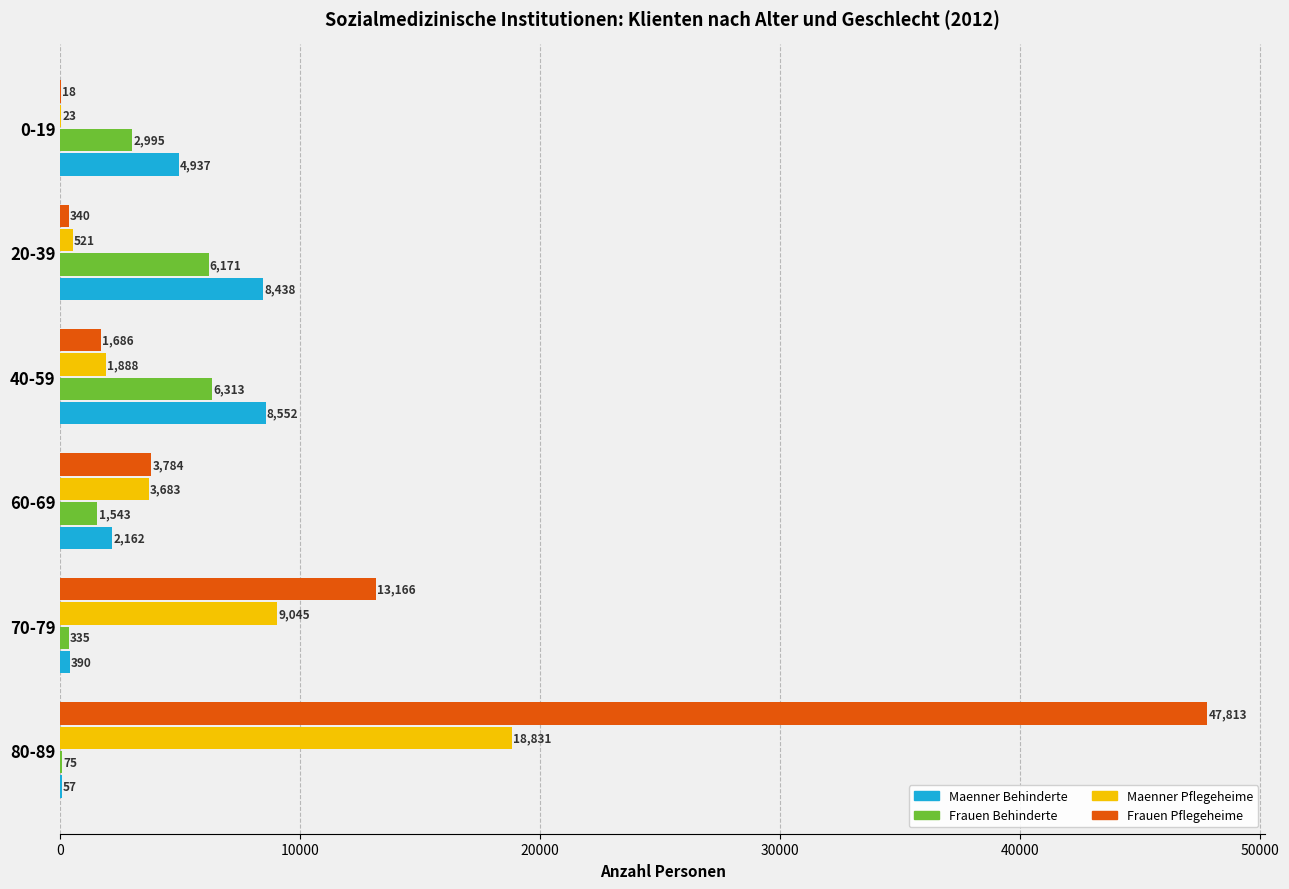

What is the total value across all series at 0-19?

7973